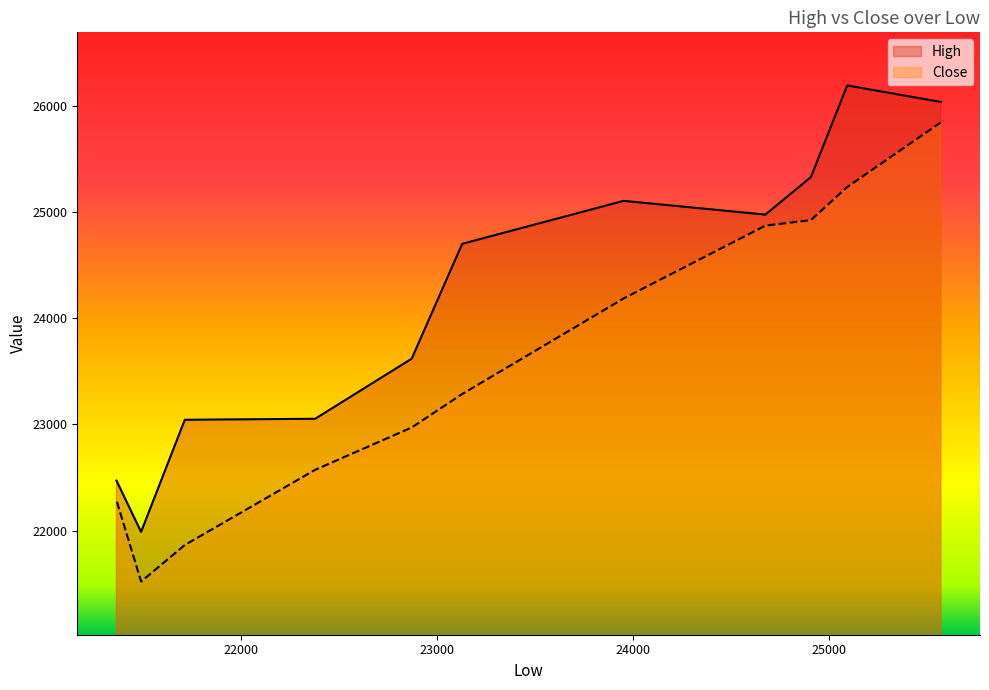

The value of Close at 10 is 39099.3. True or false?

False